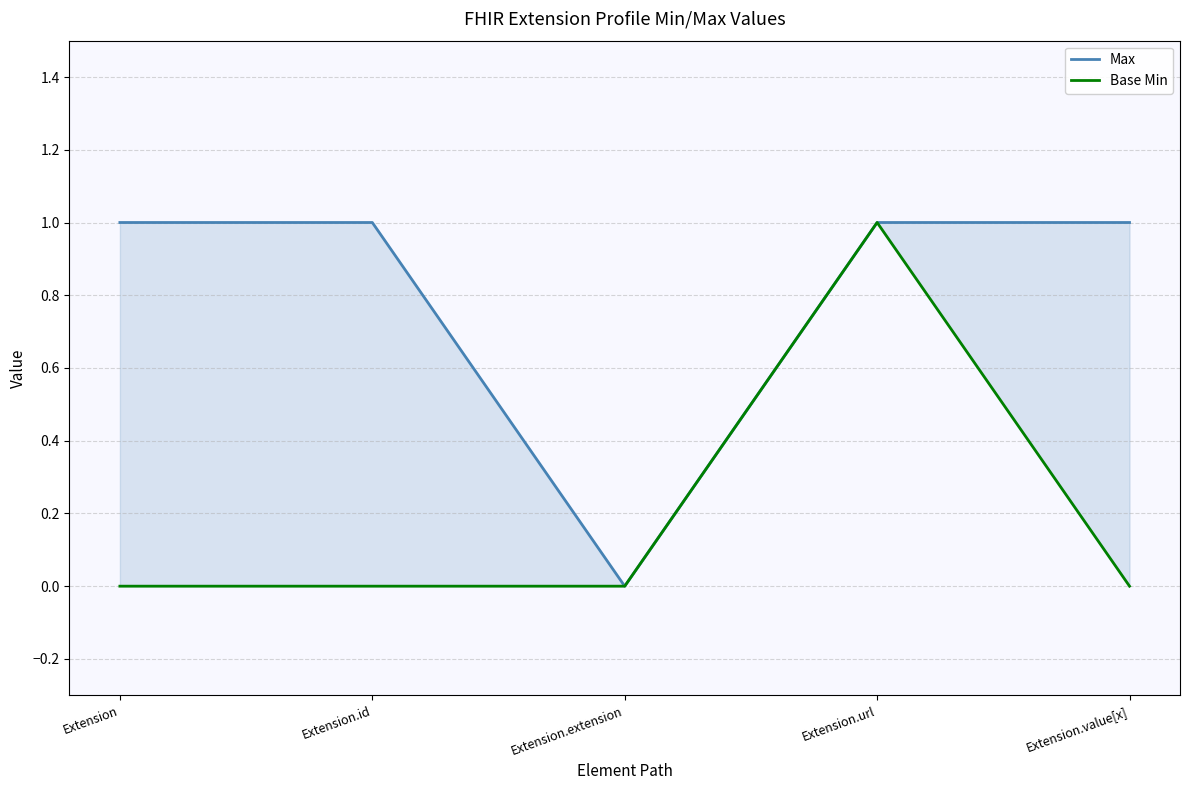

True or false: Base Min has a value of -1 at Extension.

False